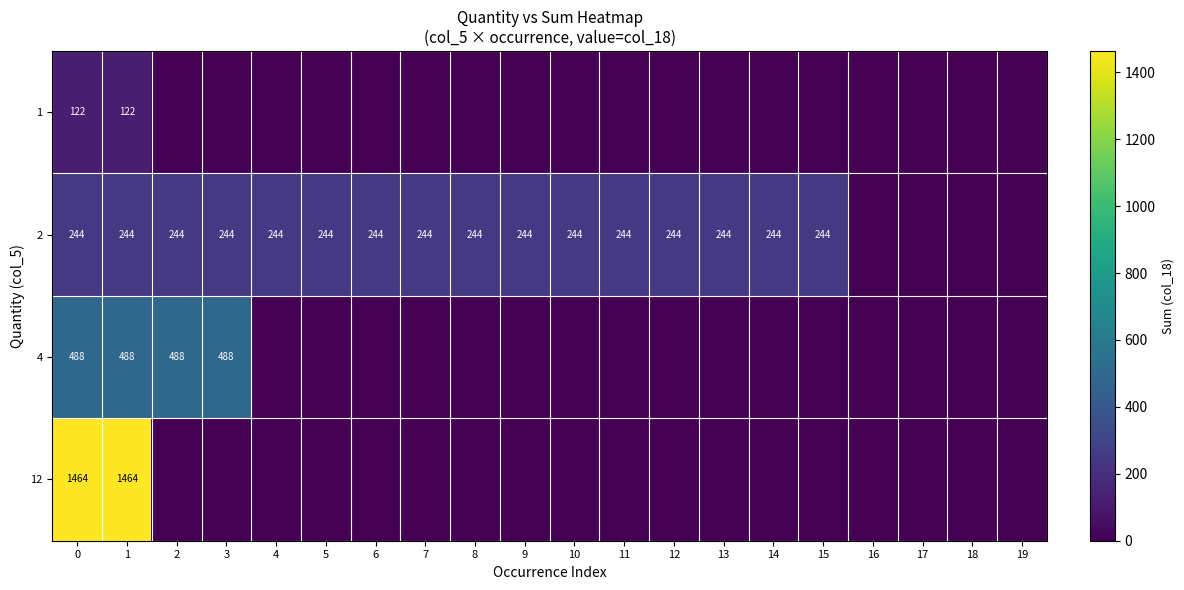

The value of 2 at 10 is 244. True or false?

True